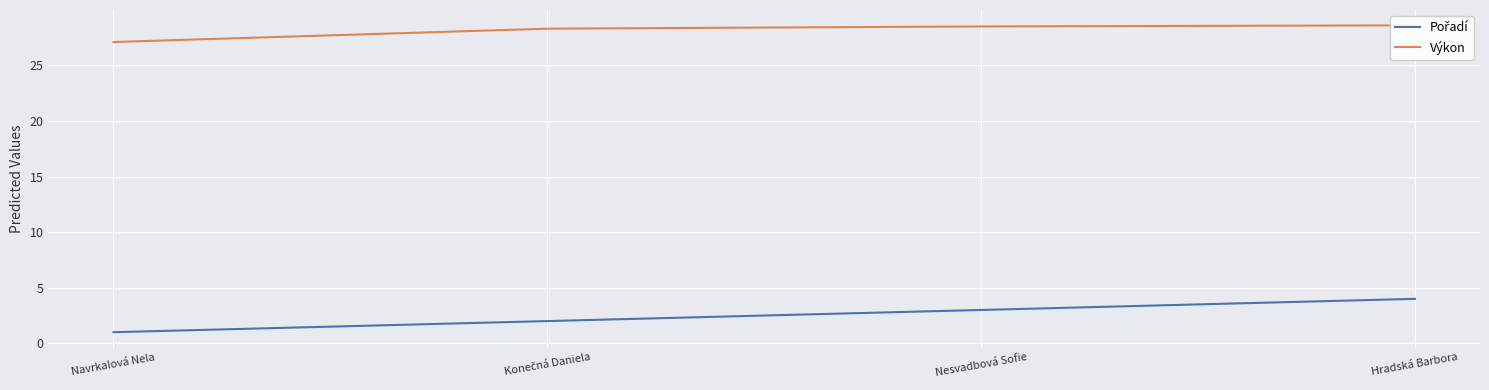

What value does the Výkon series have at Nesvadbová Sofie?

28.5